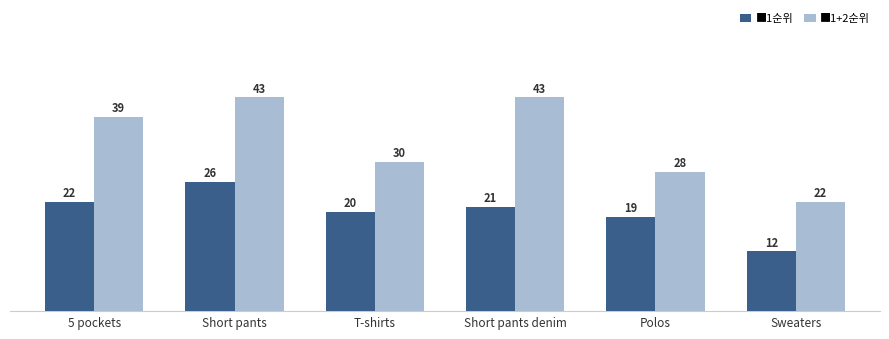

Which series has the largest range (max minus min)?

■1+2순위